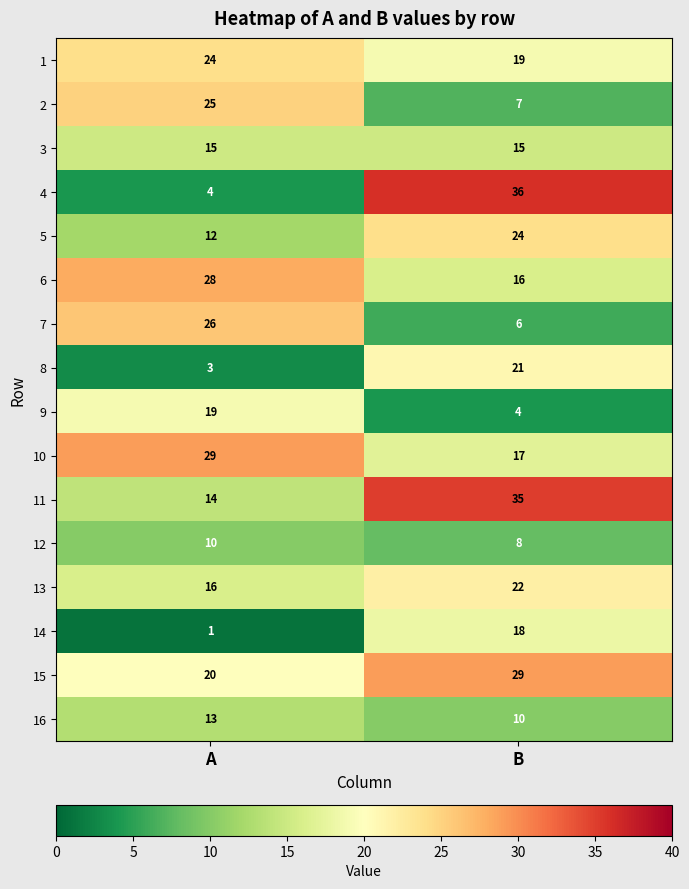

What is the spread (max minus min) of values at B?

32